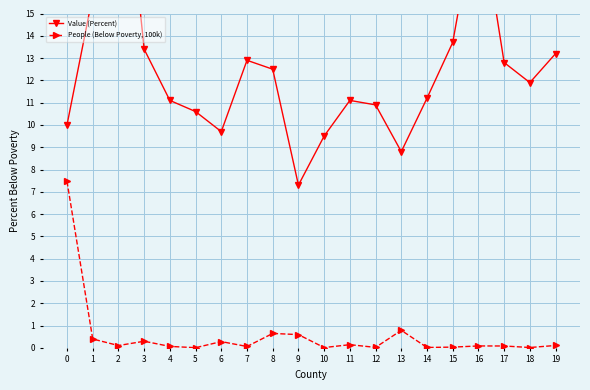

Which series has the largest total across all categories?

Value (Percent)